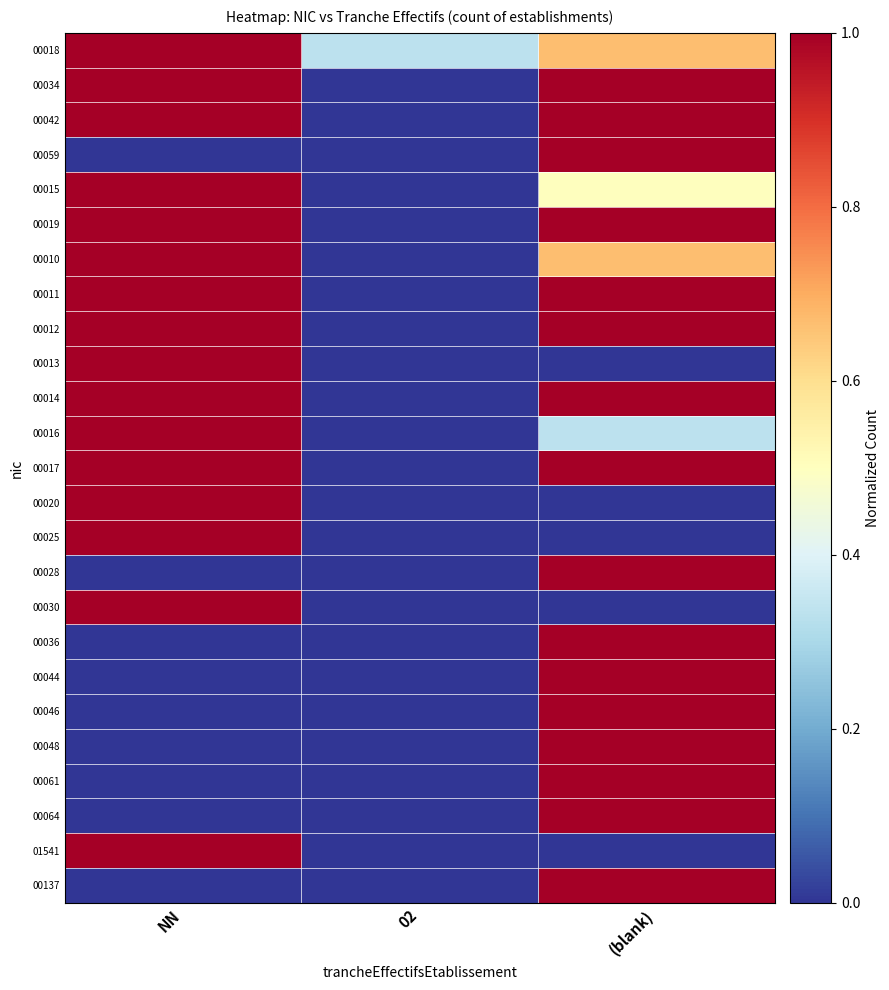

Rank the series at (blank) from highest to lowest value.

00034, 00042, 00059, 00019, 00011, 00012, 00014, 00017, 00028, 00036, 00044, 00046, 00048, 00061, 00064, 00137, 00018, 00010, 00015, 00016, 00013, 00020, 00025, 00030, 01541